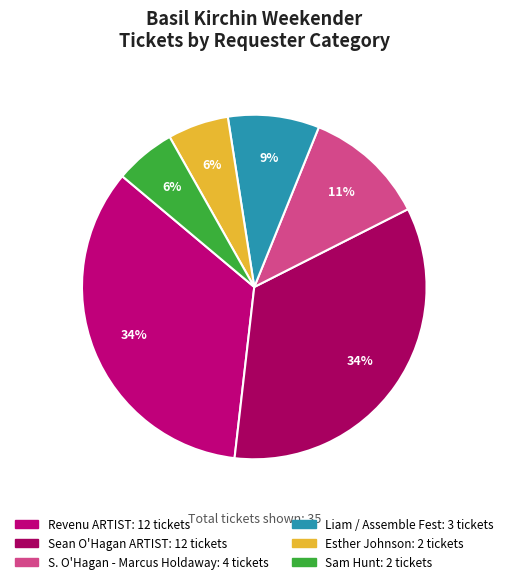

Which category has the smallest portion of the pie?

Esther Johnson